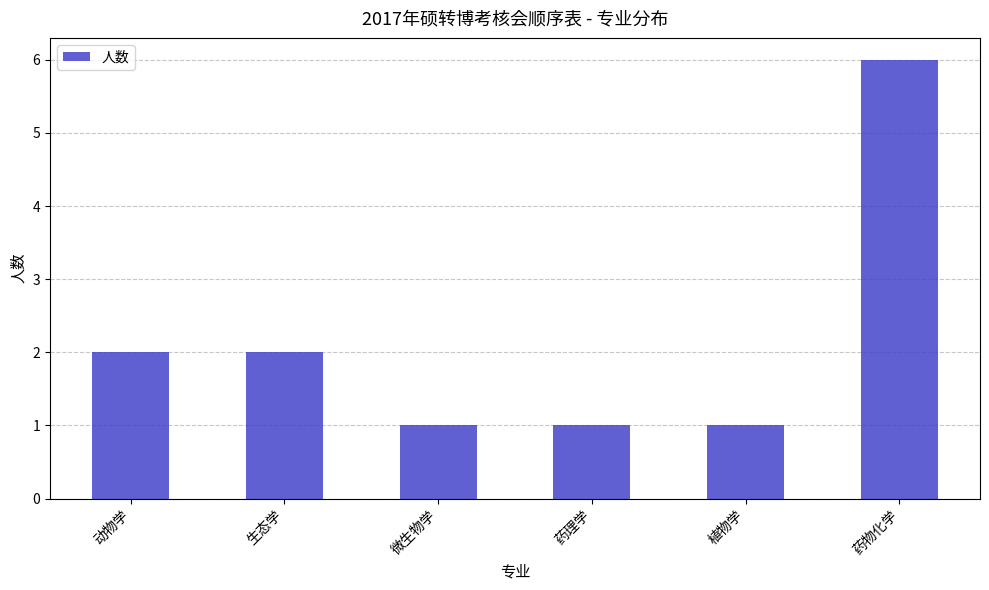

Reading left to right, extract all data points from this chart.

动物学=2	生态学=2	微生物学=1	药理学=1	植物学=1	药物化学=6